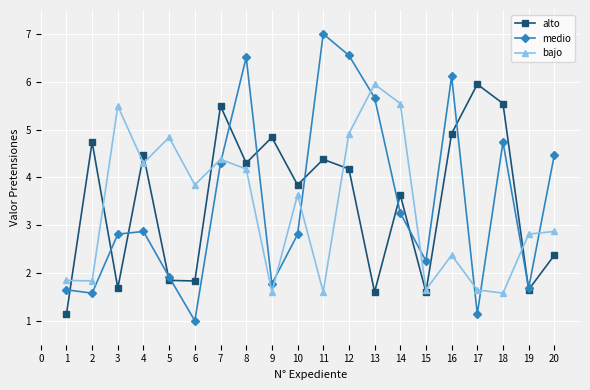

Is this an area chart (filled region under the line)?

No